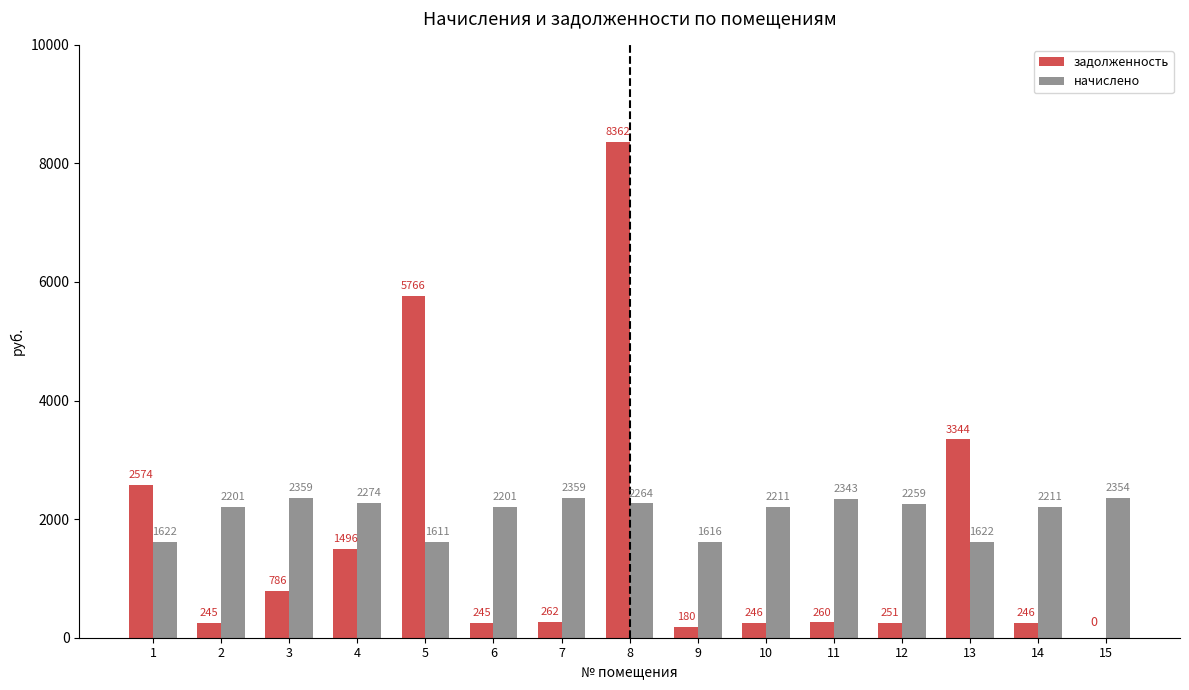

At which category is the sum across all series the highest?

8